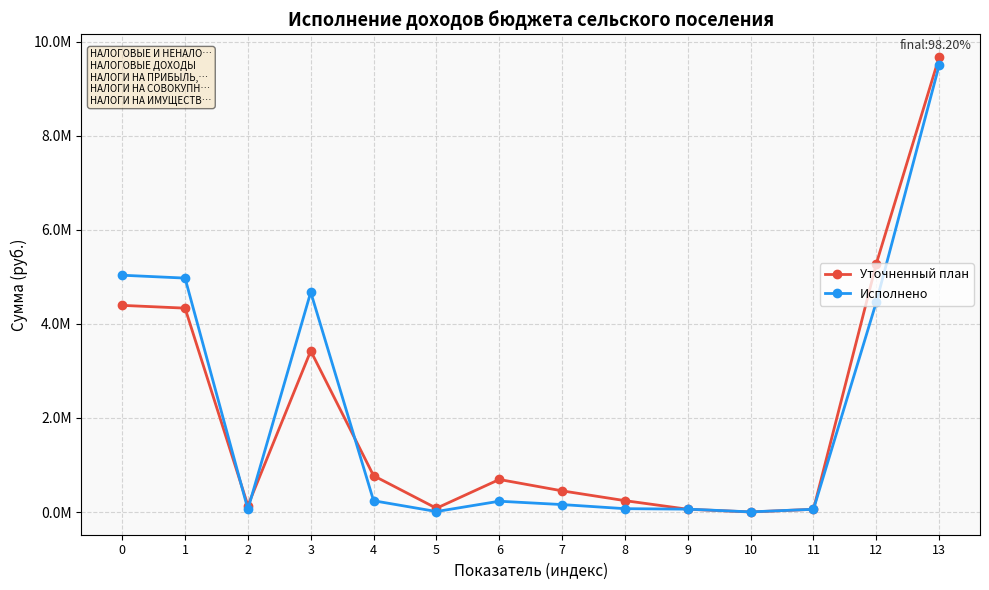

True or false: Уточненный план has a value of 3425000.0 at 3.

True